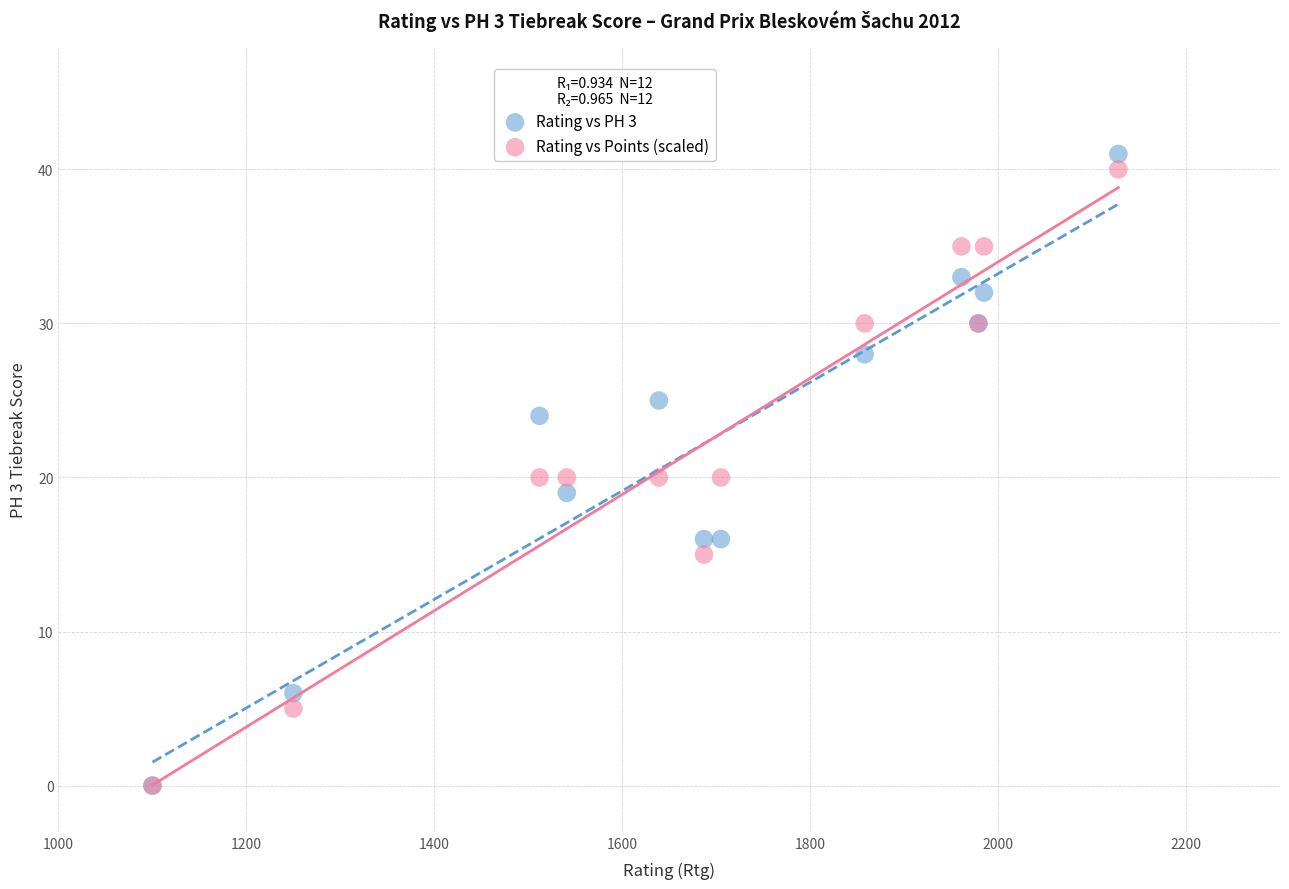

What are all the series names shown in the legend?

Rating vs PH 3, Rating vs Points (scaled)